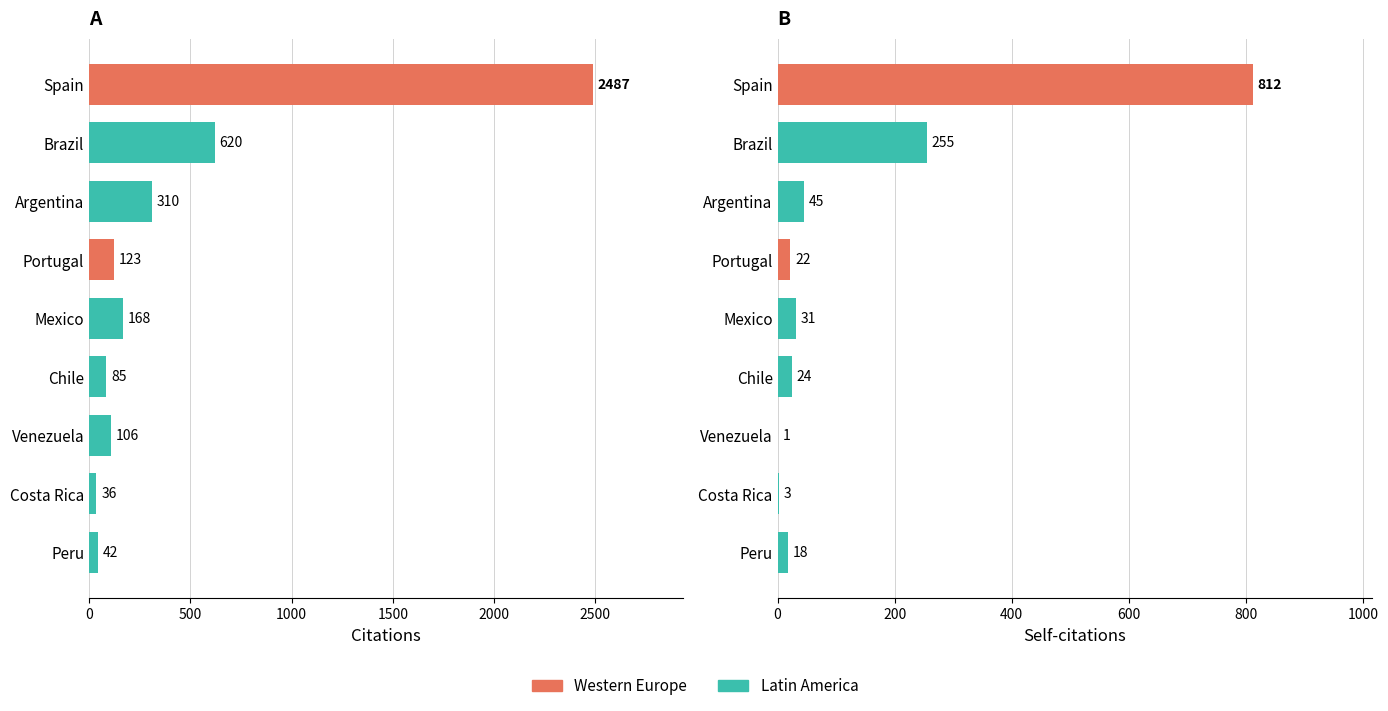

What is the highest value of the Citations series?

2487